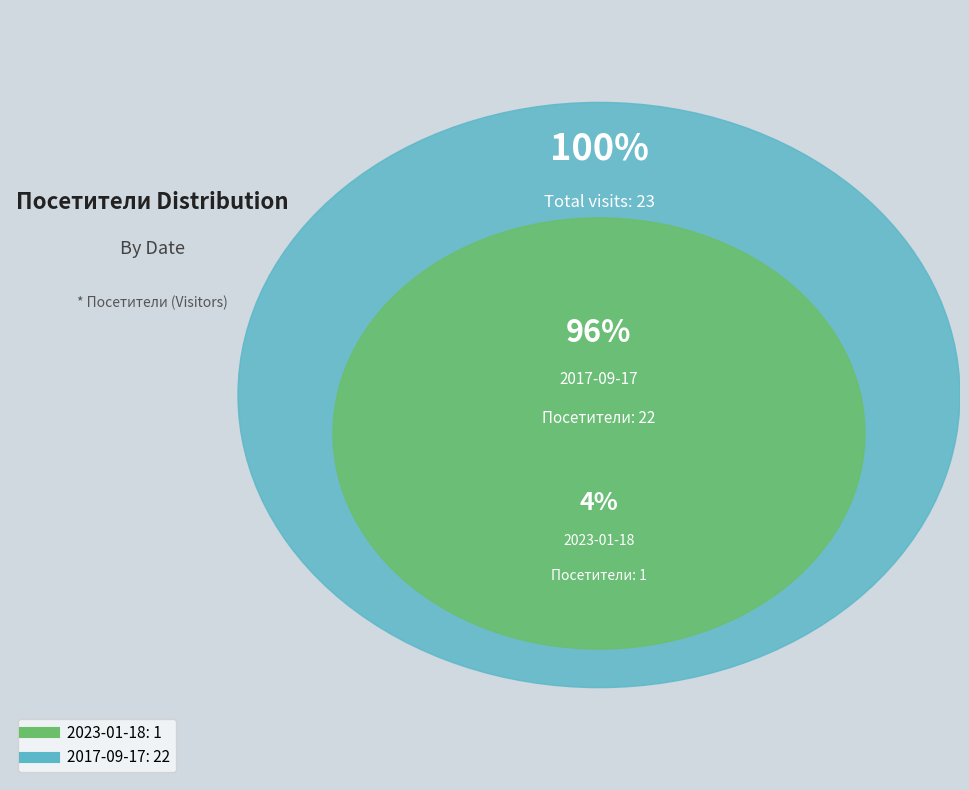

Count the number of slices in the pie.

2